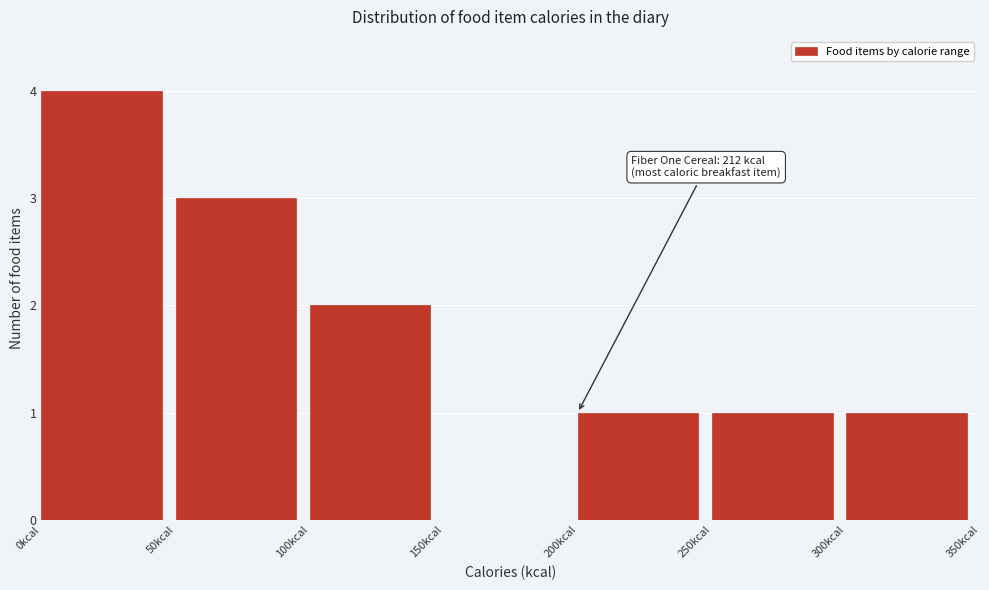

Which range on the x-axis has the tallest bar?

0 to 50